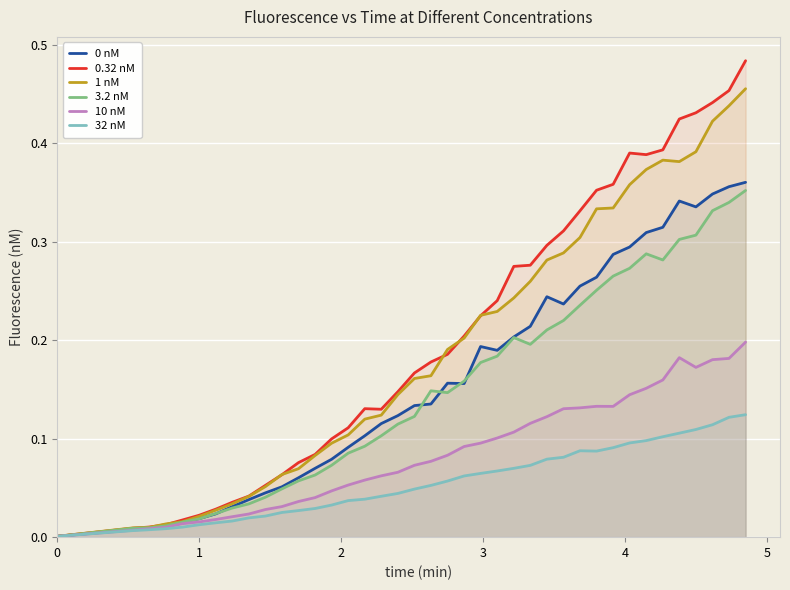

Which series has the widest spread of values?

0.32 nM